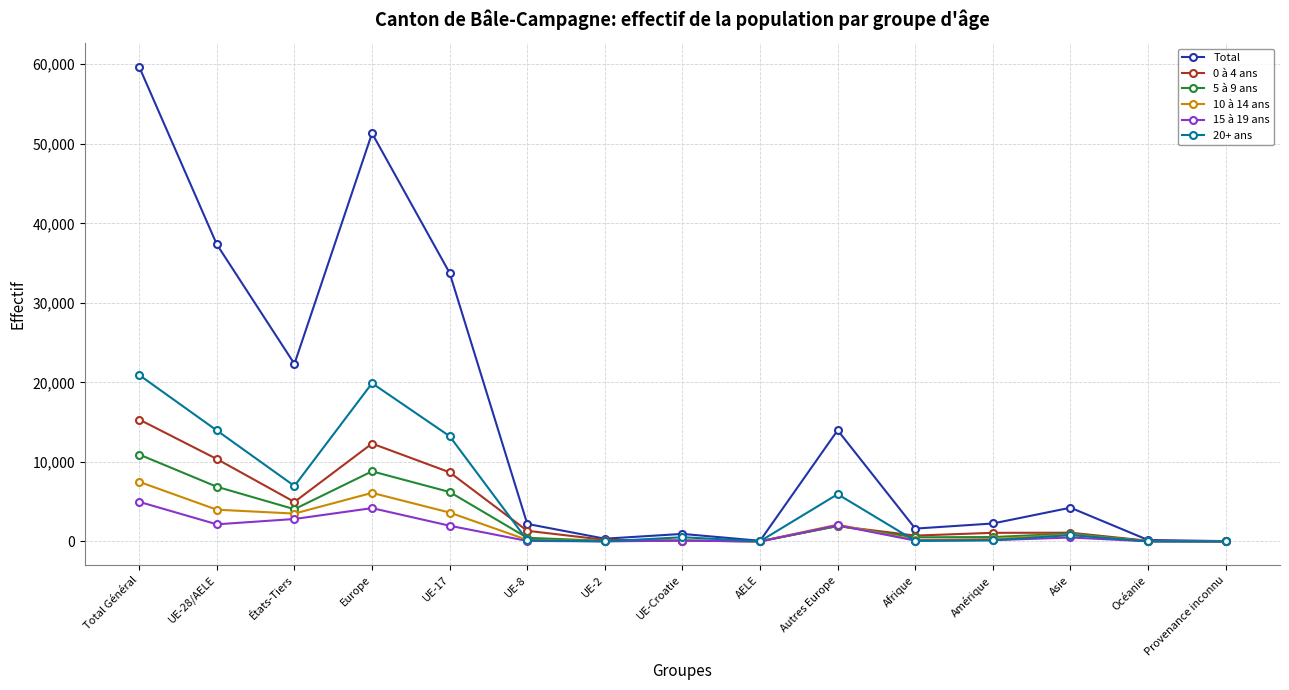

What is the sum of the Total values at UE-28/AELE and États-Tiers?

59666